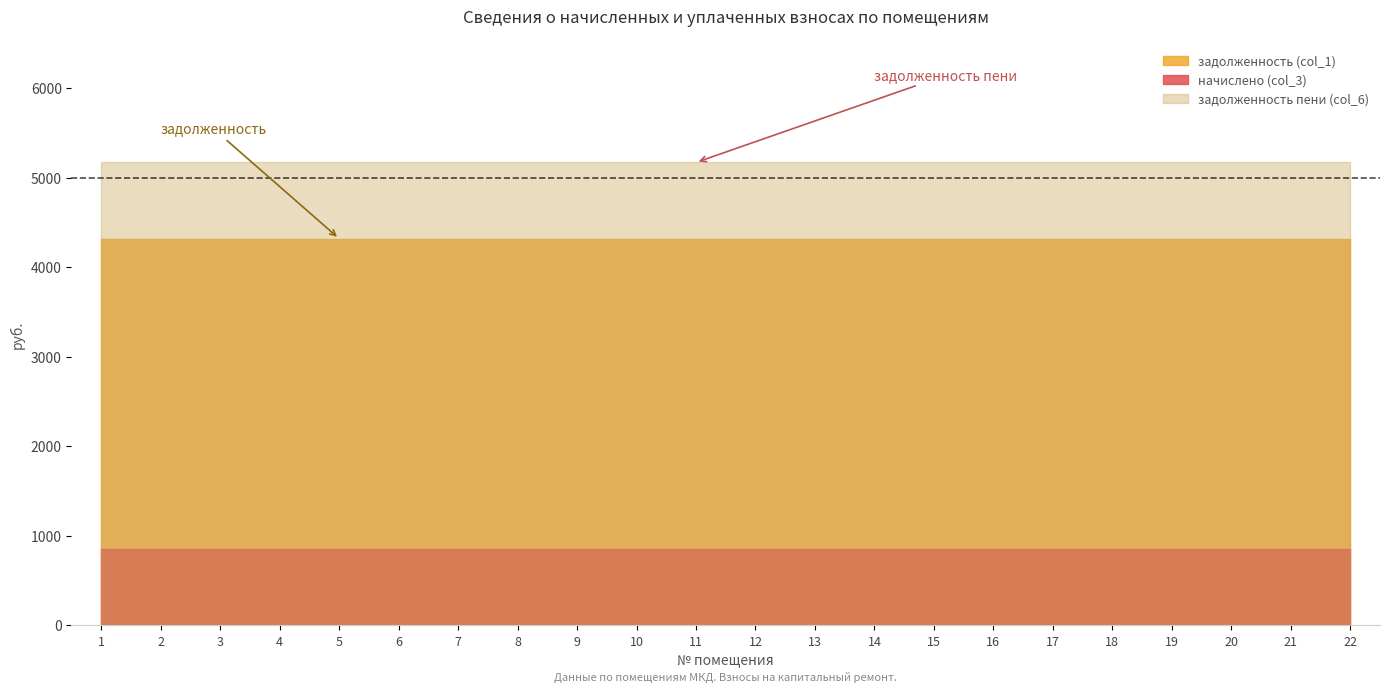

What is the value of the начислено (col_3) point at the 21st from the left?

850.5